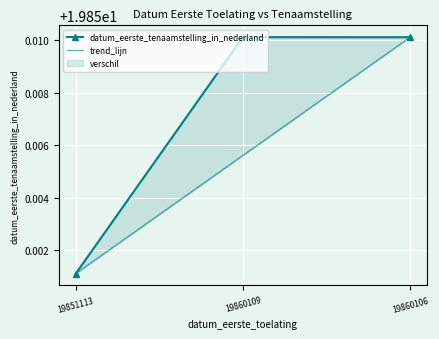

At how many categories does at least one series exceed 19?

3